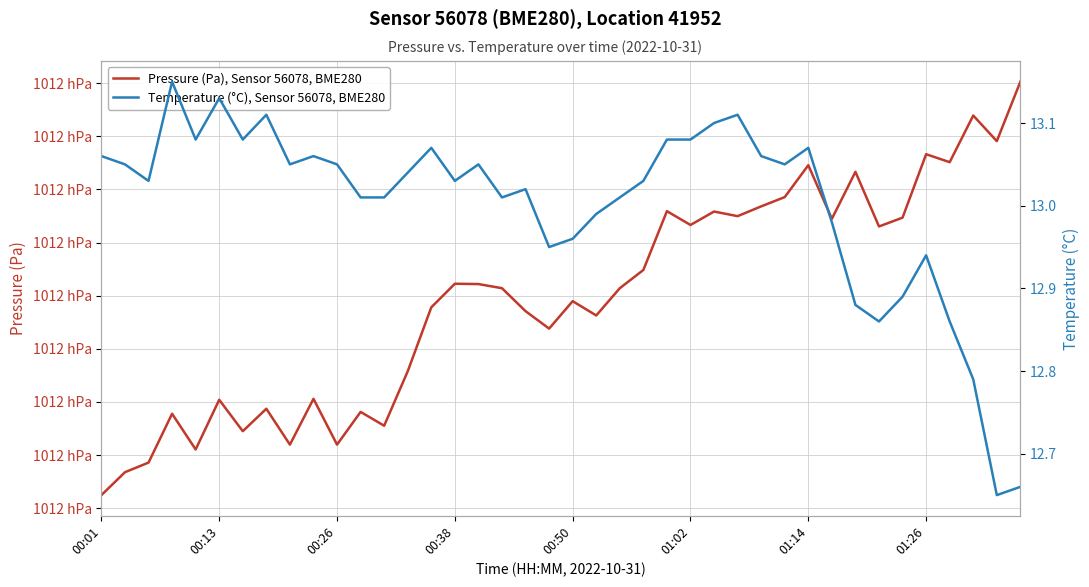

At which category is the sum across all series the highest?

39